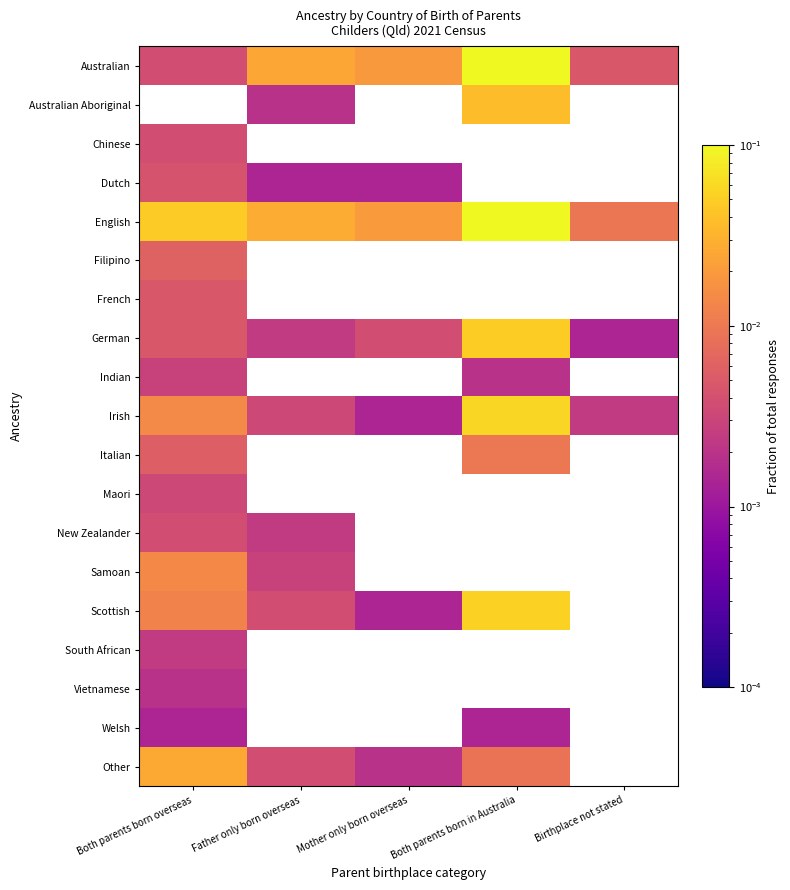

True or false: Irish has a value of 0.0 at Mother only born overseas.

True